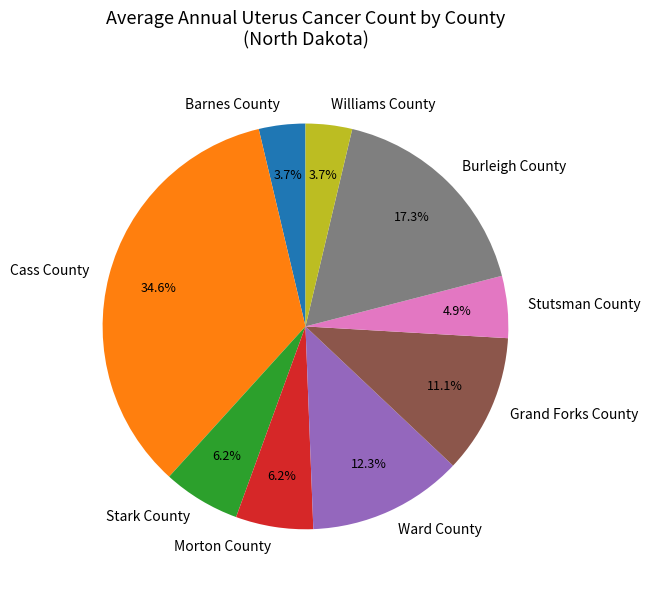

How many slices are in this pie chart?

9